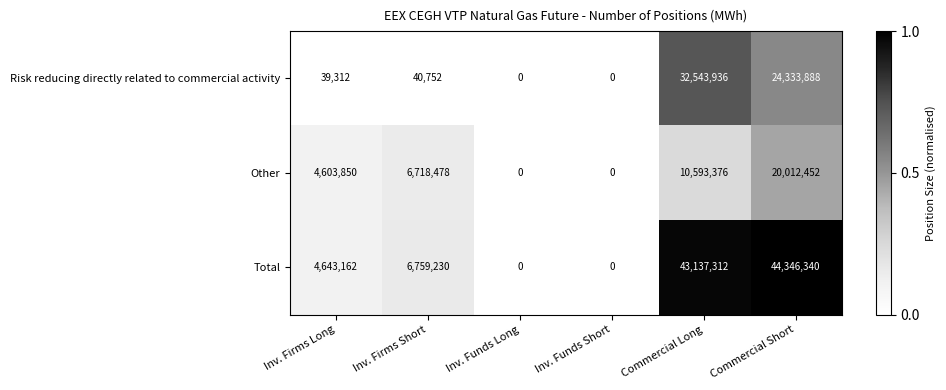

Where is Total nearest to the value 22173170?

Inv. Firms Short